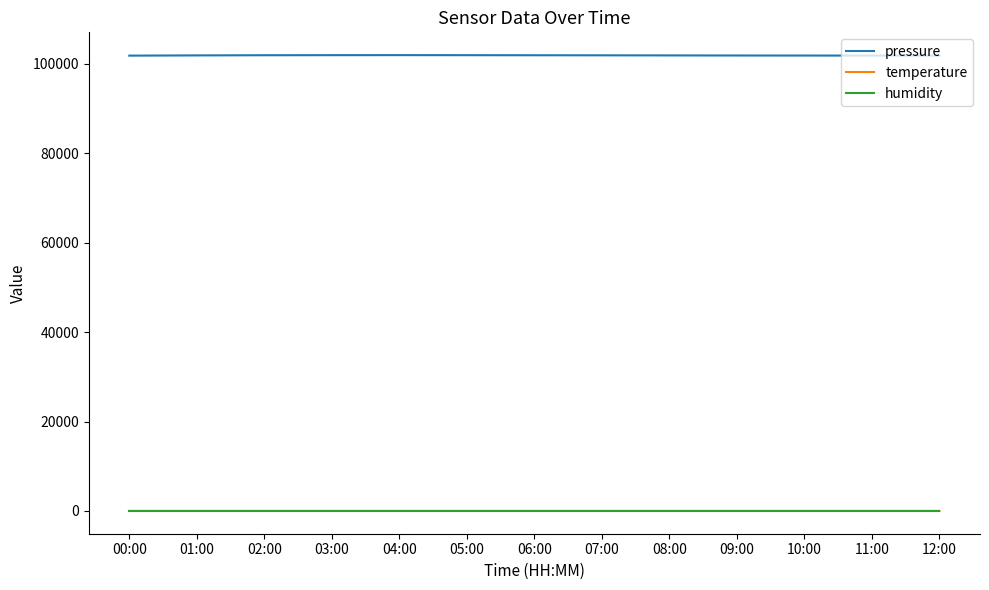

The value of pressure at 11:00 is 150182.0. True or false?

False